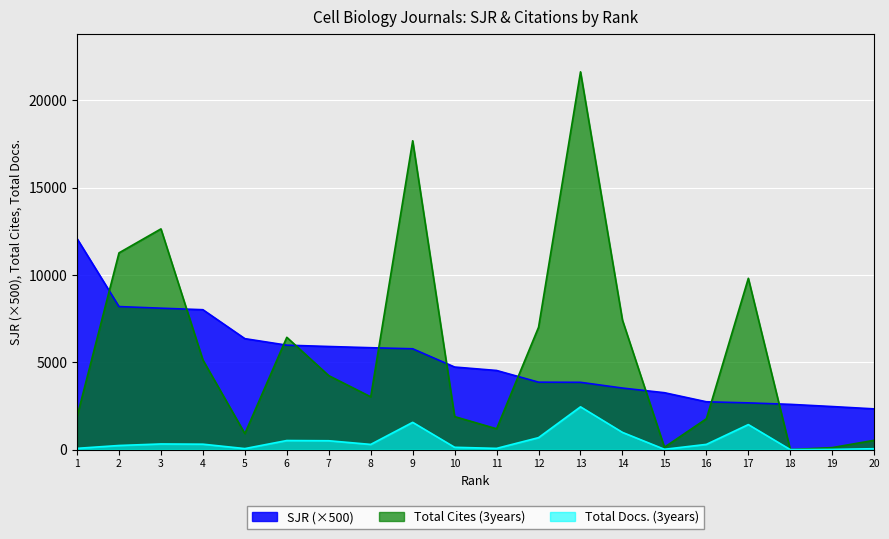

What is the difference between the values at 5 and 16?

849